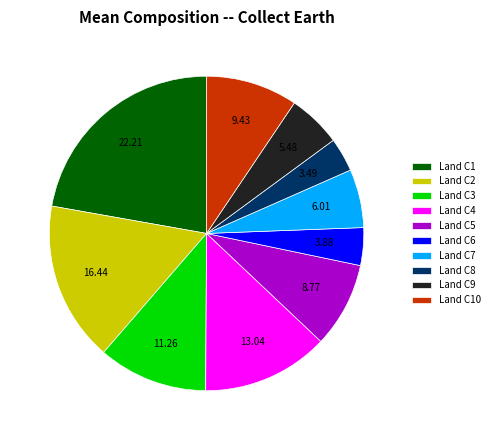

Do Land C2 and Land C6 together represent more than half of the pie?

No